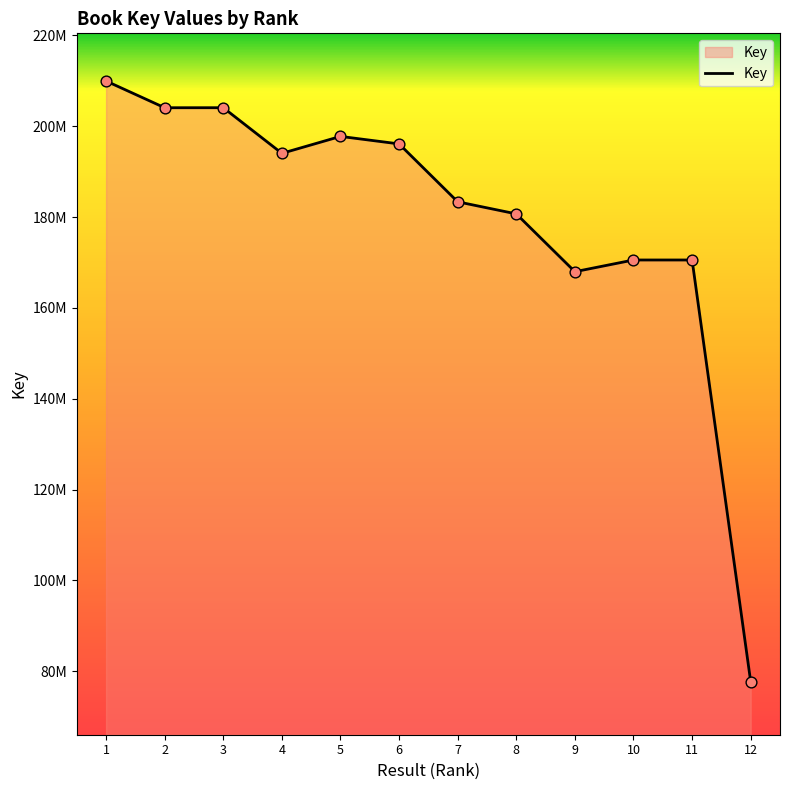

Does the chart have visible grid lines?

No